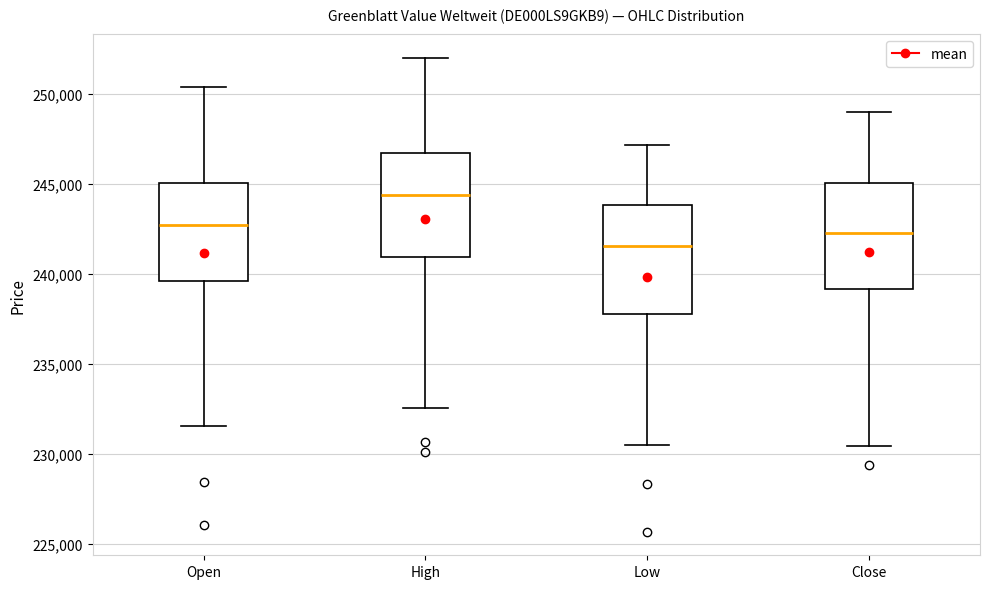

Where is the lower edge of the box for High on the y-axis? The values are not printed on the chart, so give them approximately, as read against the axis.

241000